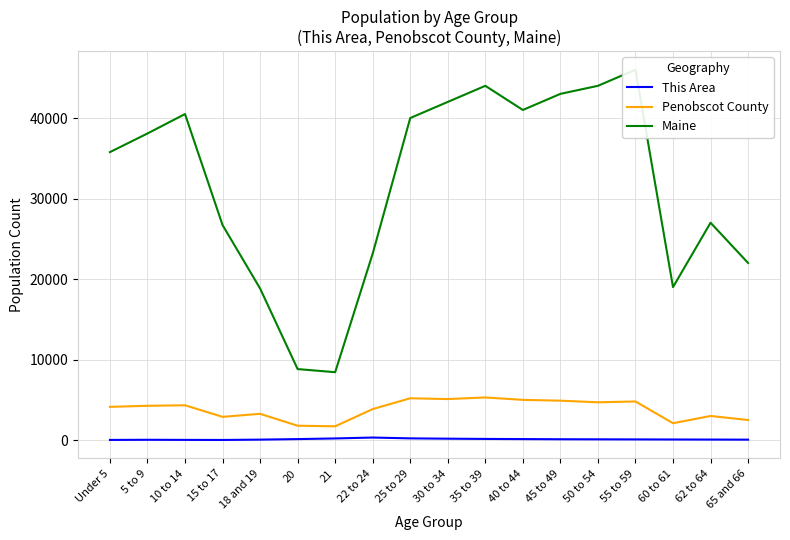

Which label corresponds to the largest value in the chart?

55 to 59